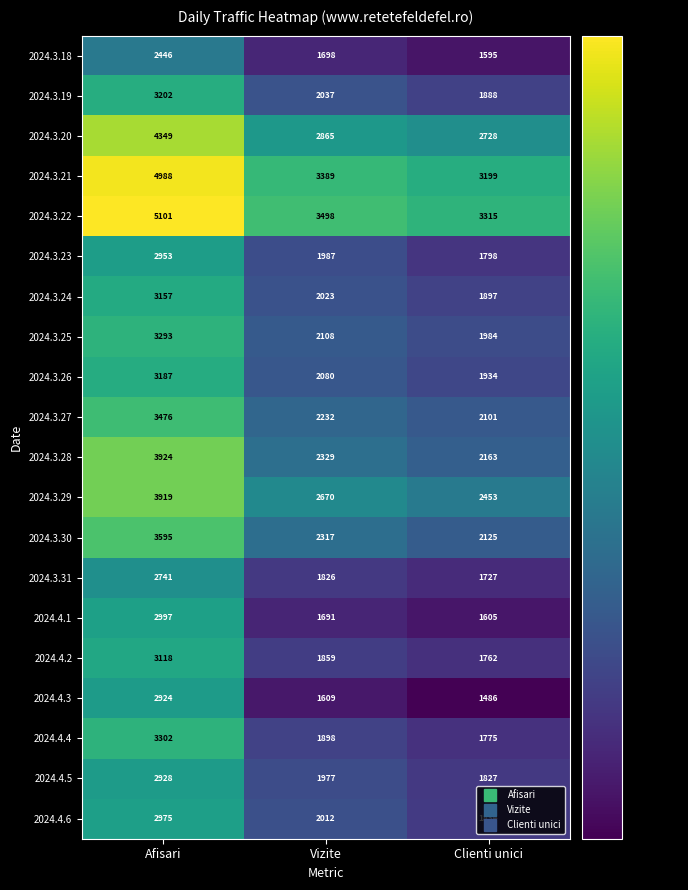

What is the difference between the 2024.3.22 values at Afisari and Clienti unici?

1786